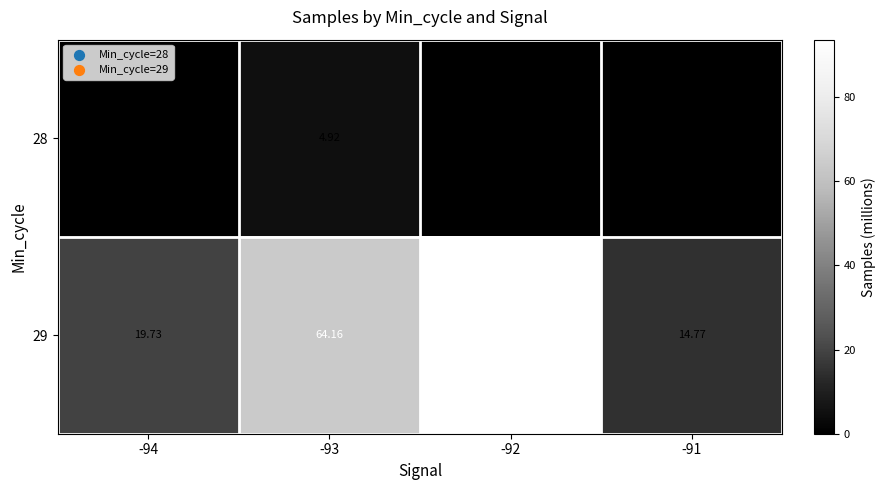

Is the value of 28 at -91 greater than the value of 29 at -91?

No